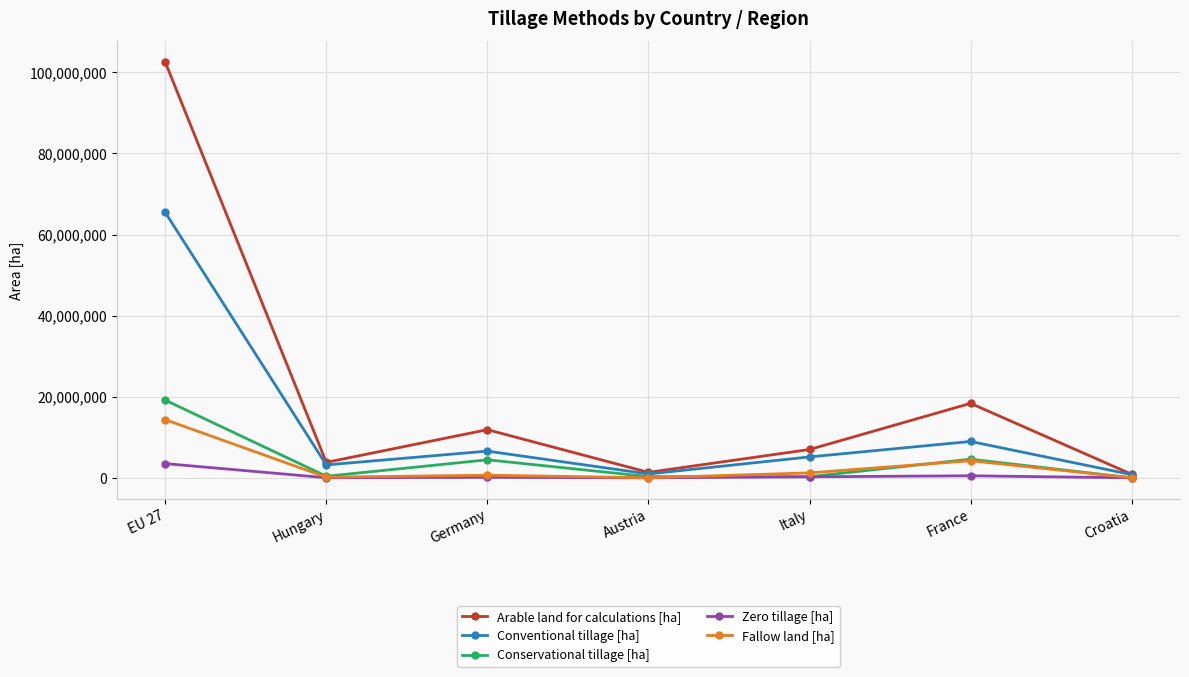

How many categories are shown in the chart?

7